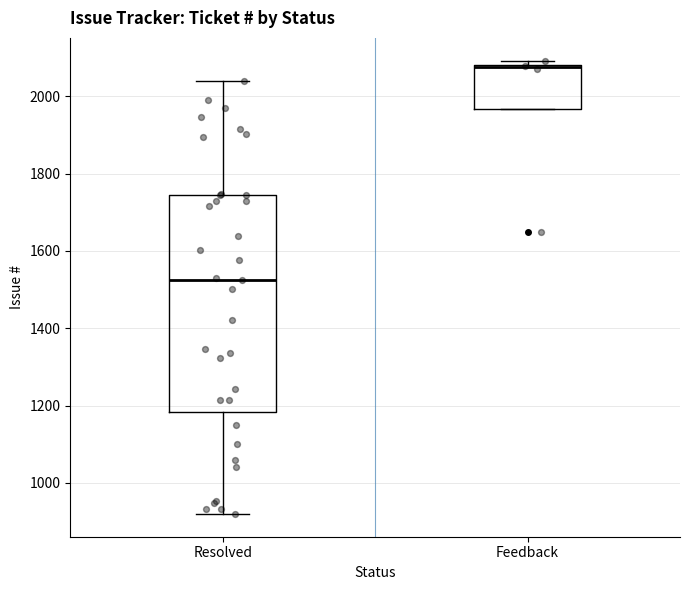

Reading left to right, read every box against the y-axis: the position of its median line, the range the box covers, and the ends of its whiskers. The values are not printed on the chart, so give them approximately, as read against the axis.

Resolved: median 1520, box 1180 to 1740, whiskers 920 to 2040
Feedback: median 2080 (just below the box's upper edge), box 1960 to 2080, whiskers 1960 to 2100